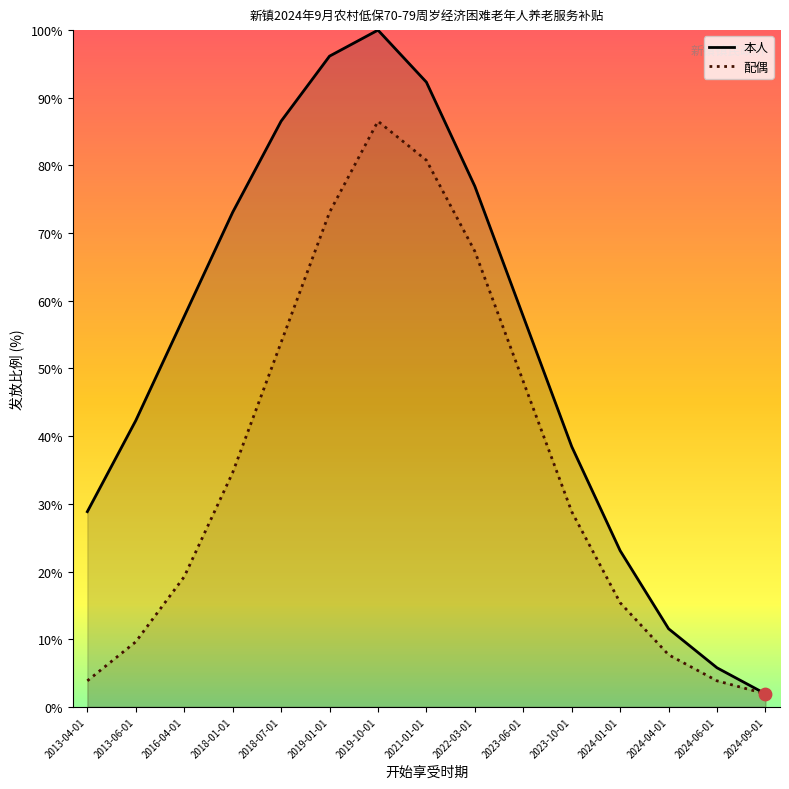

Is the value of 配偶 at 2024-01-01 greater than the value of 本人 at 2018-07-01?

No